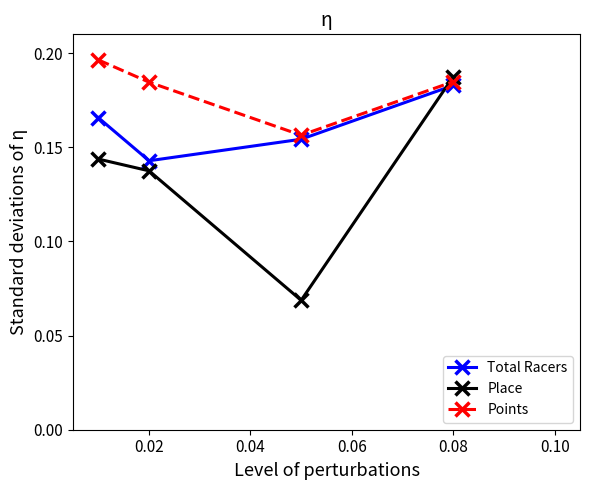

List the series in order of their overall mean, highest first.

Points, Total Racers, Place